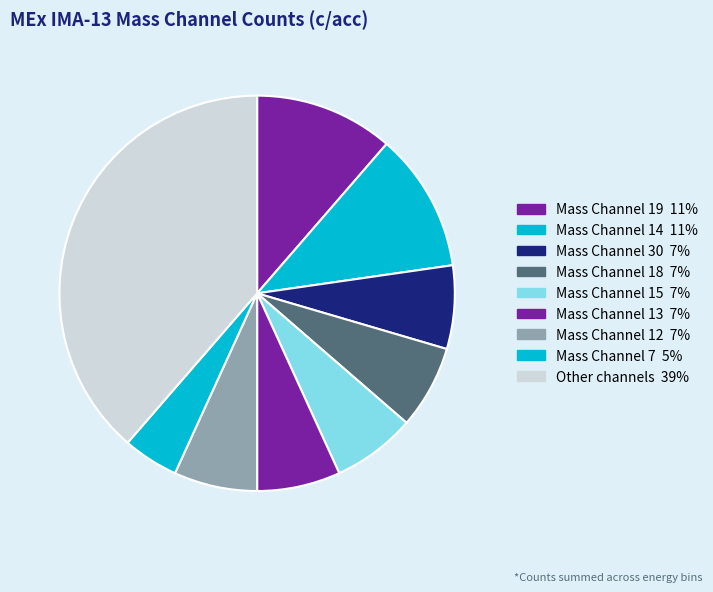

Is there any slice that represents more than half of the pie?

No